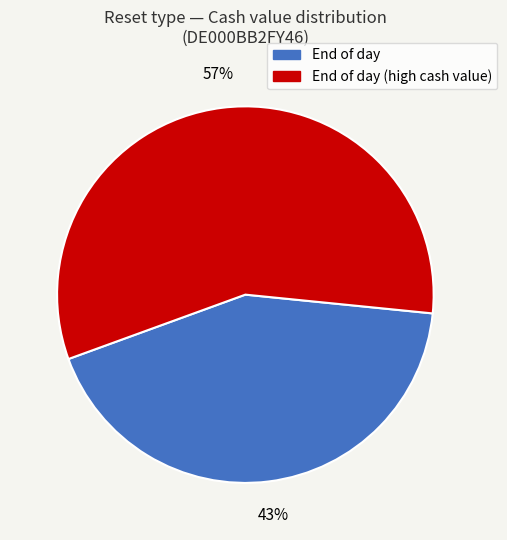

Is there a majority slice in this chart?

Yes